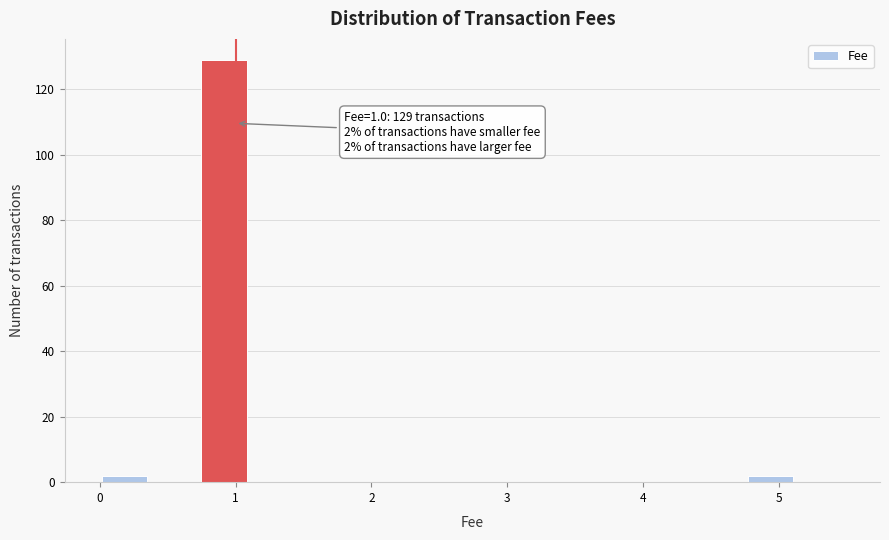

Read against the x-axis, roughly where is the centre of the tallest bar?

0.9